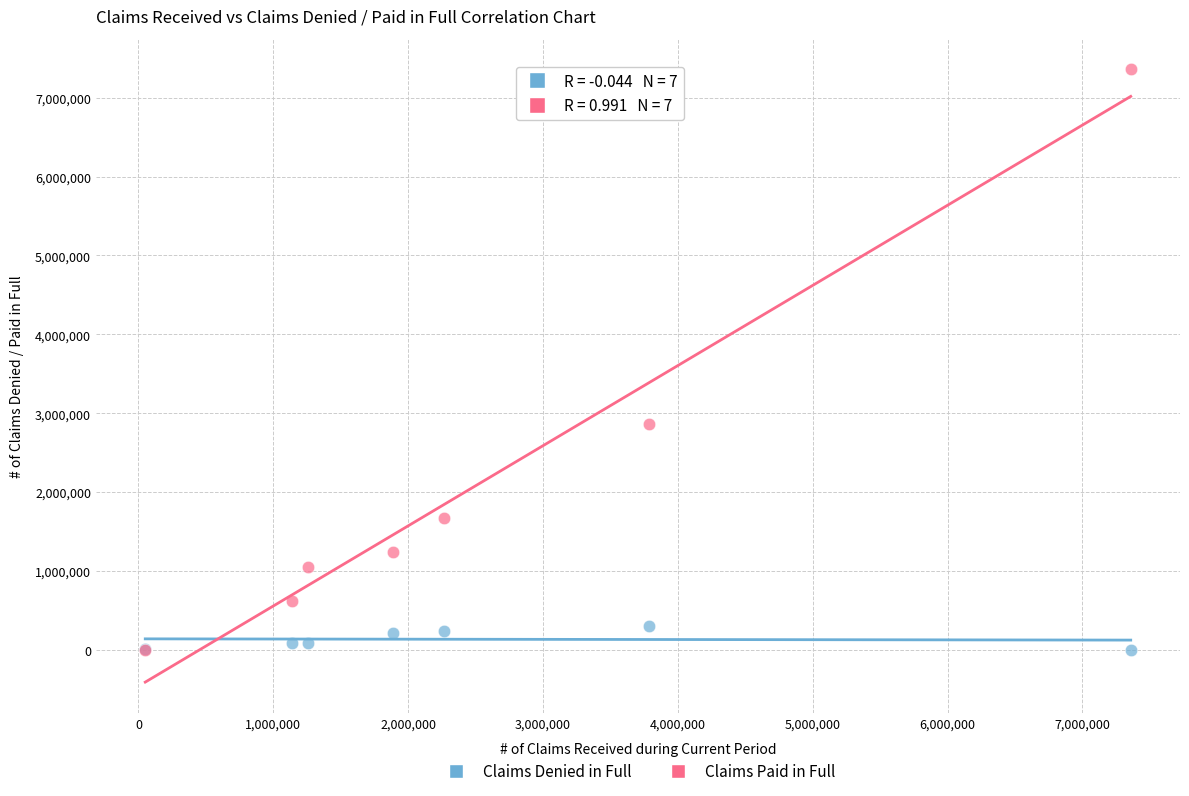

Across all series, what Y value is closest to 3679290?

2866822